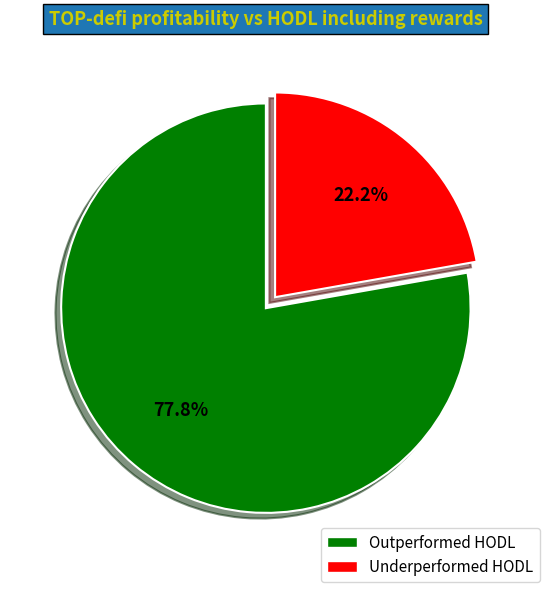

Which slice is the largest?

Outperformed HODL